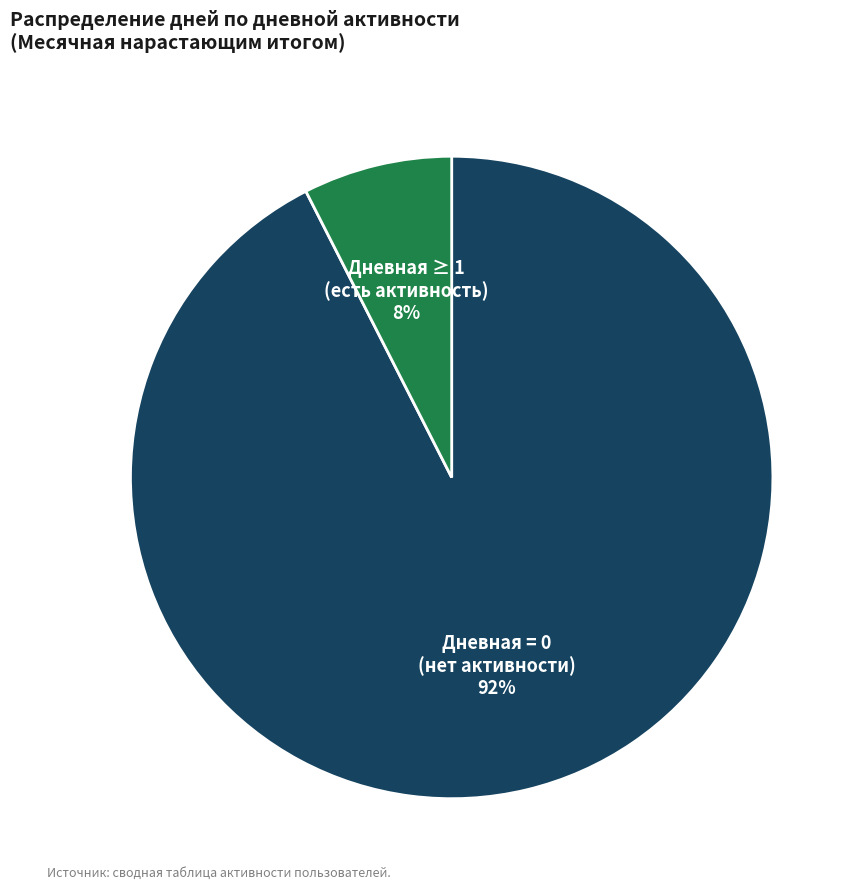

Do Дневная ≥ 1 (есть активность) 8% and Дневная = 0 (нет активности) 92% together represent more than half of the pie?

Yes